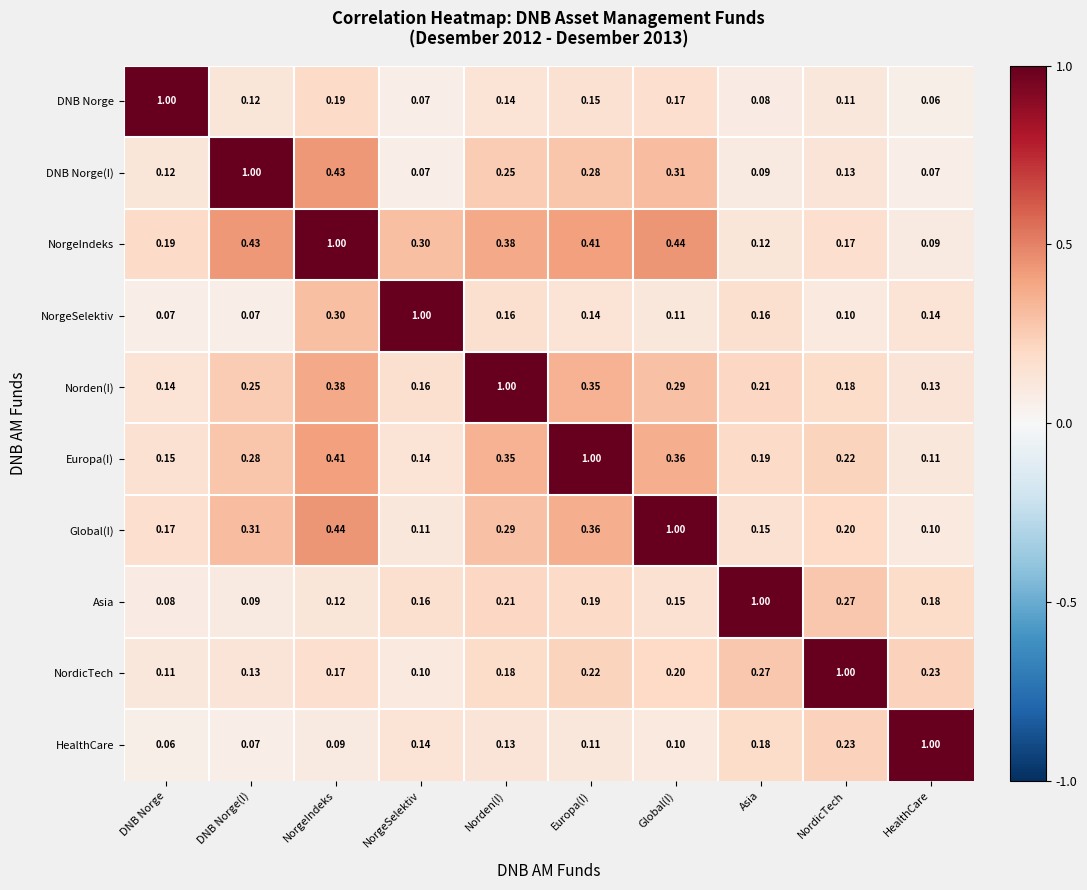

Which series has the largest total across all categories?

NorgeIndeks